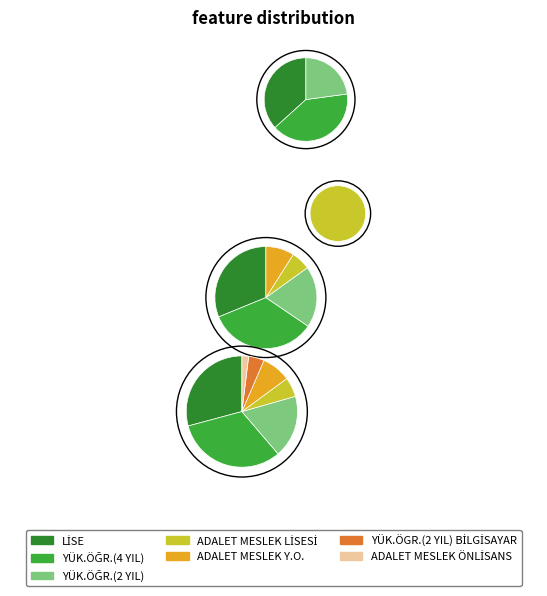

Does any single category account for the majority?

No